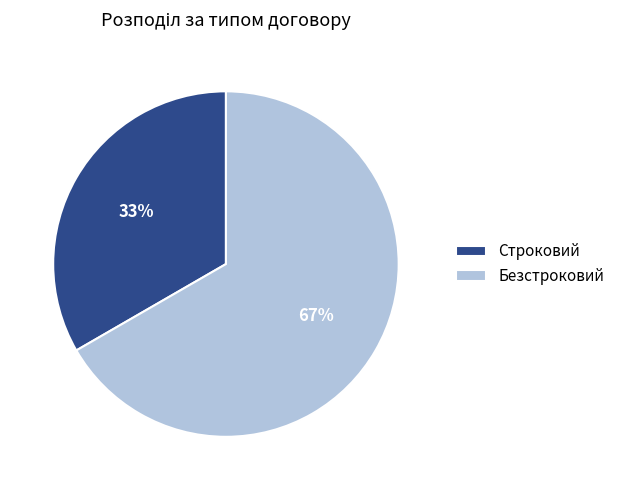

To the nearest percent, what is the combined percentage of Строковий and Безстроковий?

100%